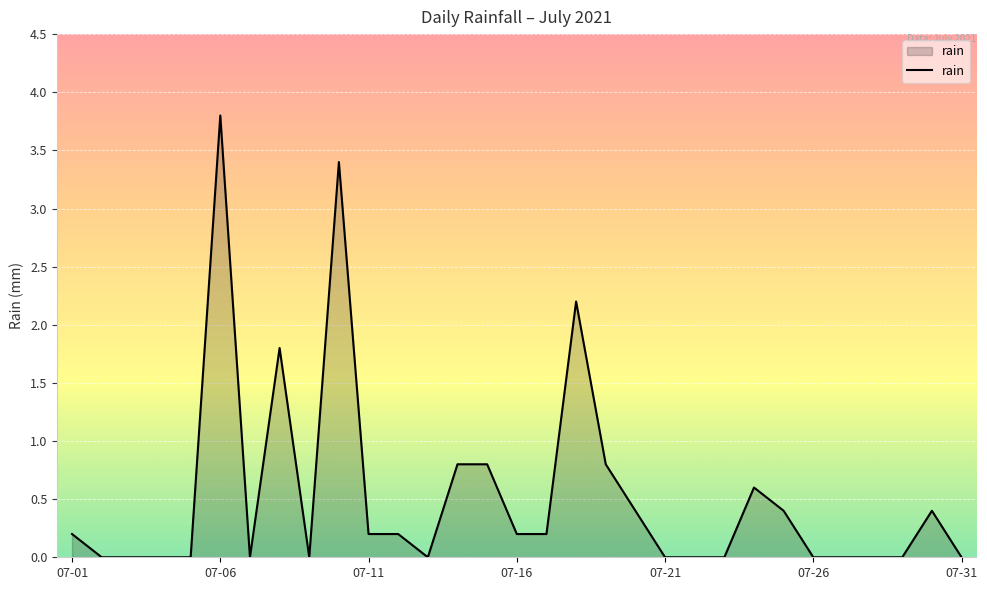

What is the average value?

0.5